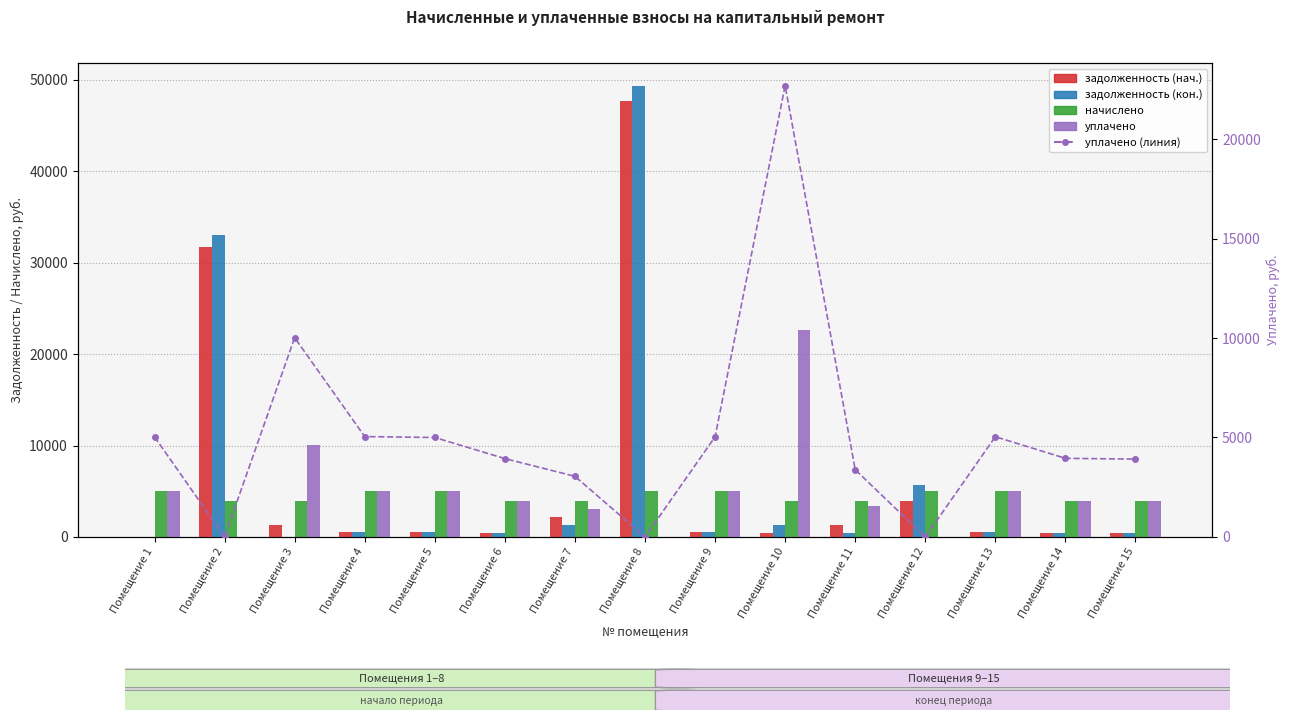

What is the average value of the задолженность (кон.) series?

6312.2